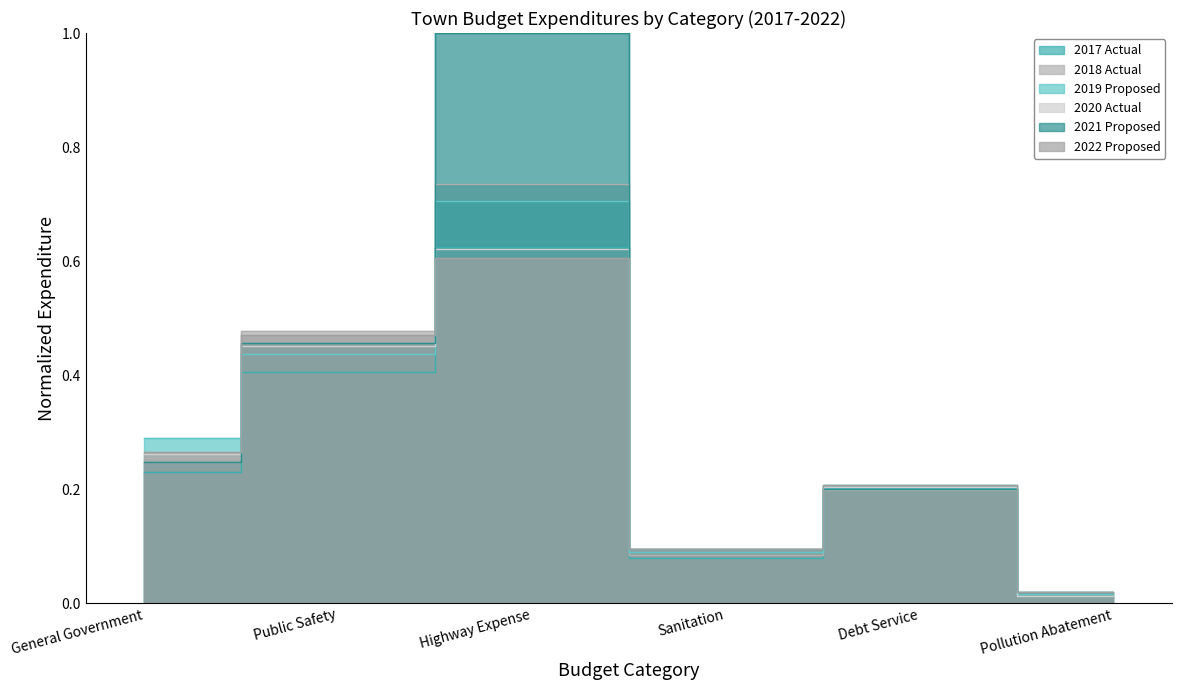

At which label is 2017 Actual closest to 0?

Pollution Abatement